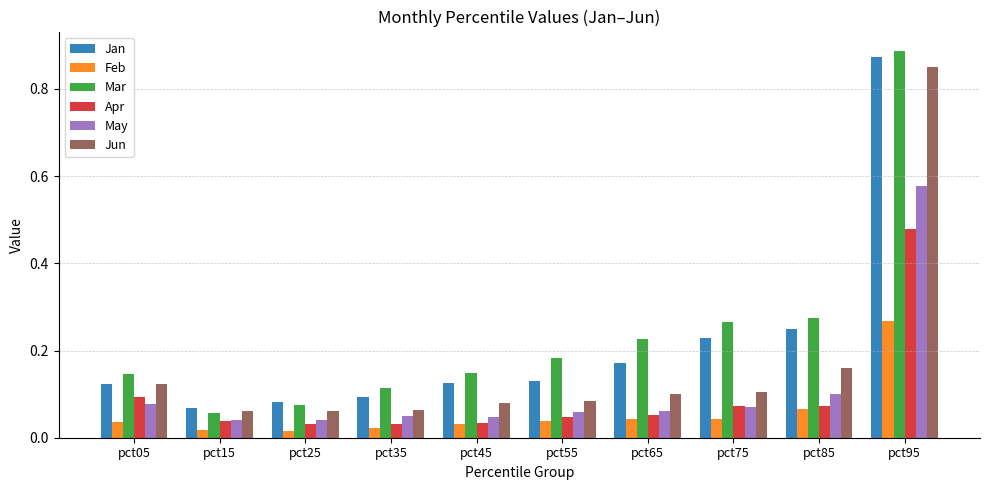

What is the sum of all Apr values?

1.0